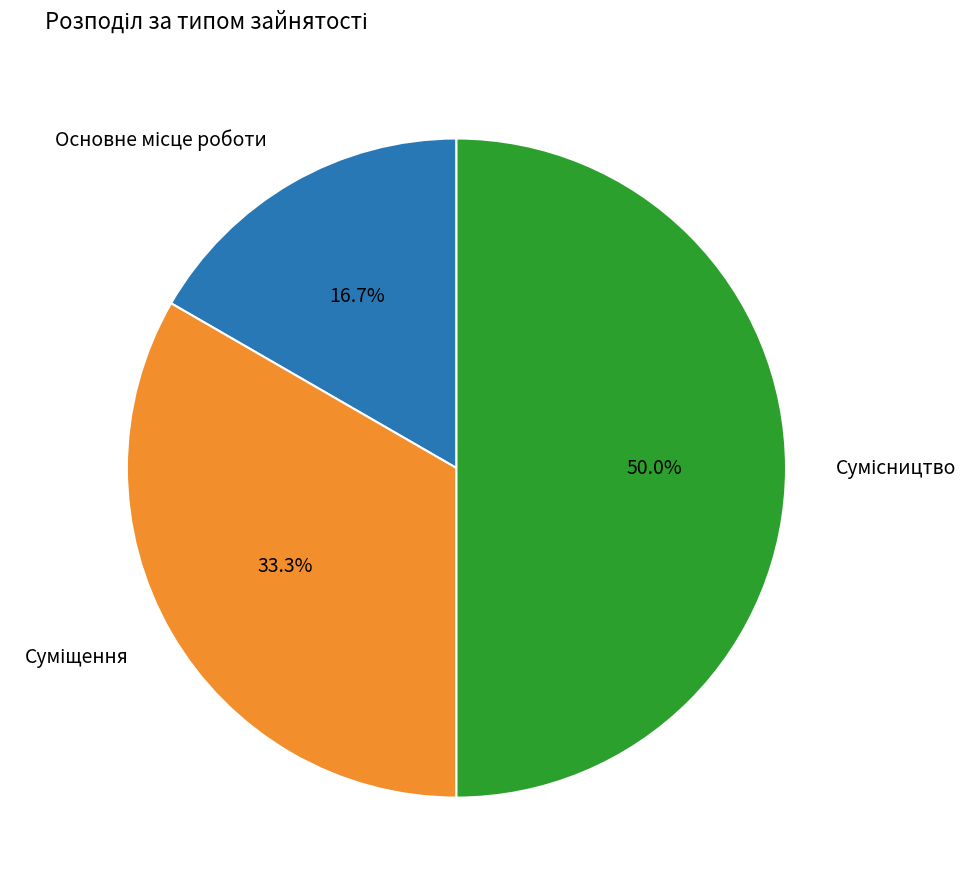

How many segments does this pie chart have?

3